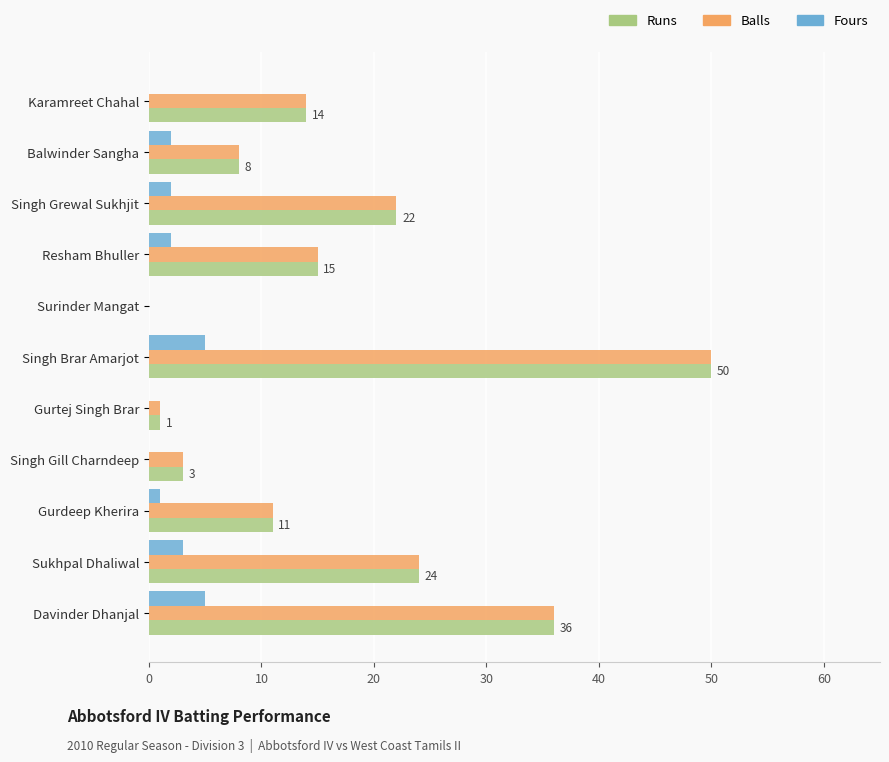

What is the sum of the Balls values at Davinder Dhanjal and Balwinder Sangha?

44